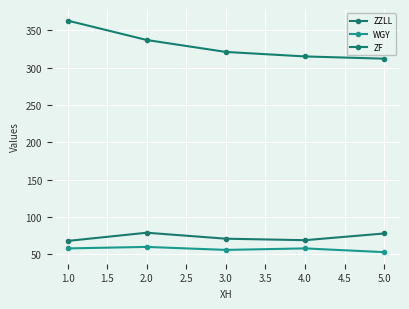

What are all the series names shown in the legend?

ZZLL, WGY, ZF